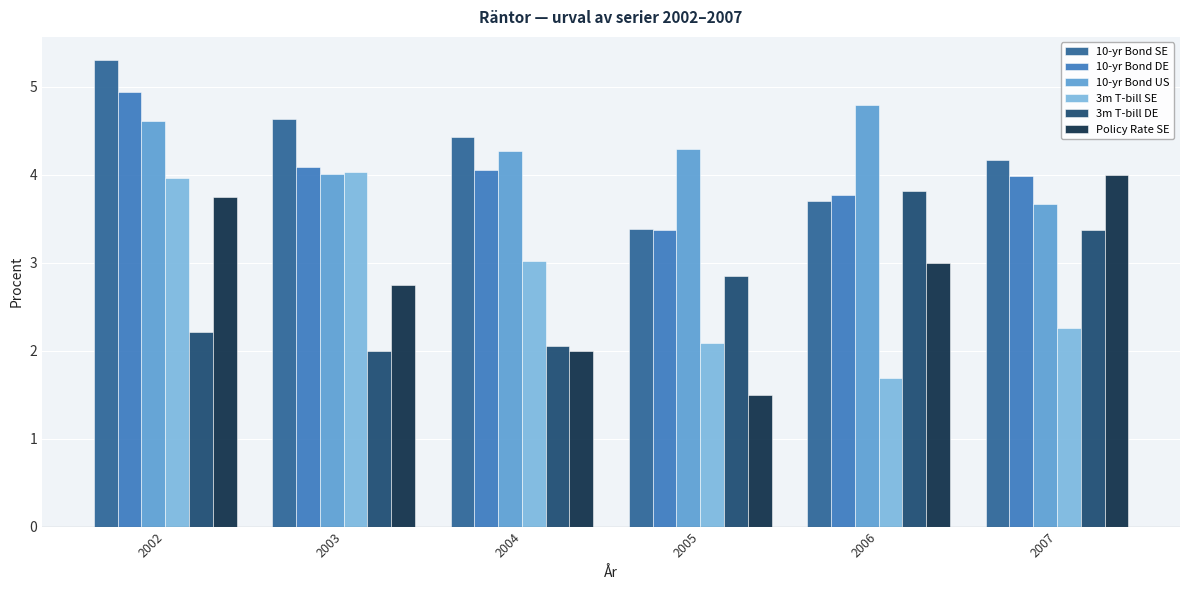

Count the number of categories in the chart.

6